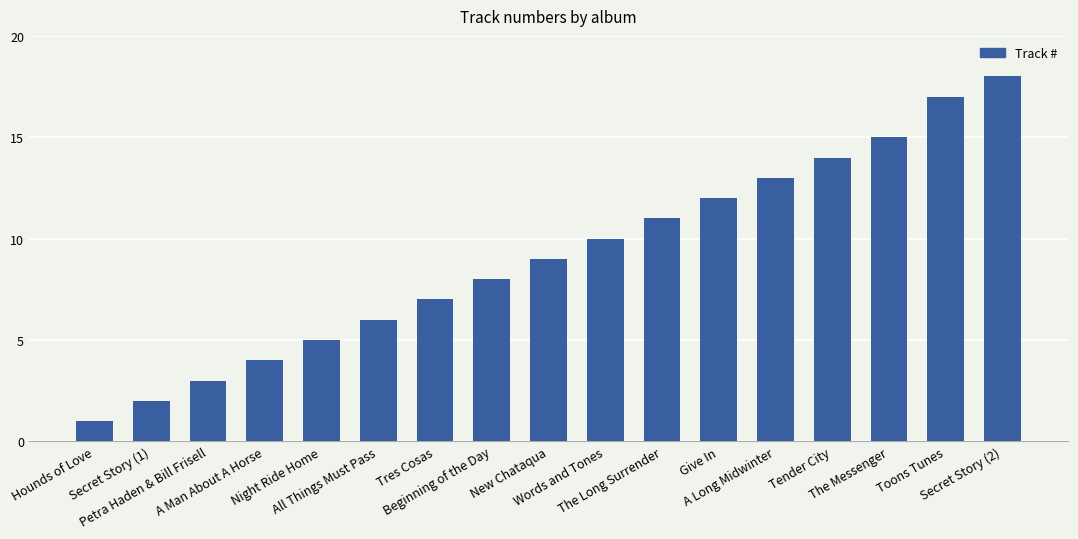

Which label corresponds to the smallest value in the chart?

Hounds of Love